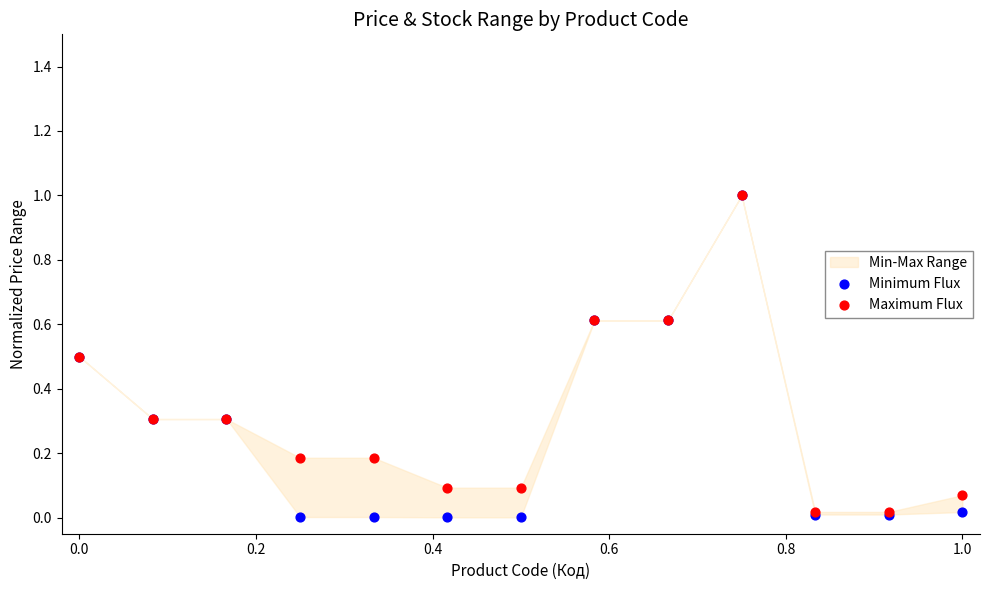

Which series contains the highest Y value?

Minimum Flux